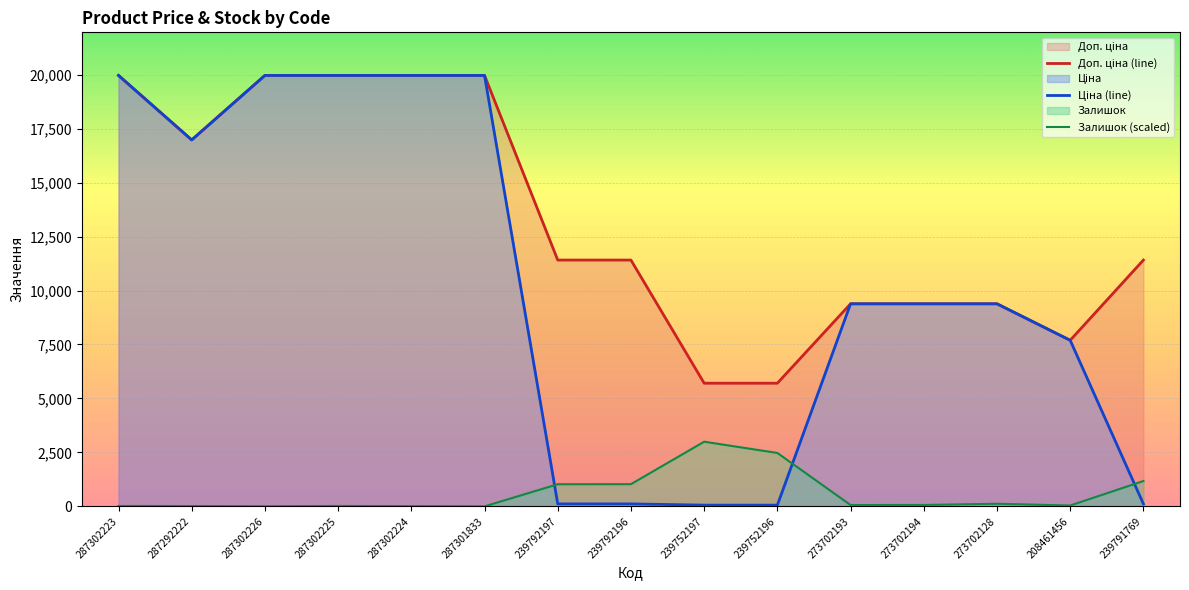

Which series has the largest total across all categories?

Доп. ціна (line)